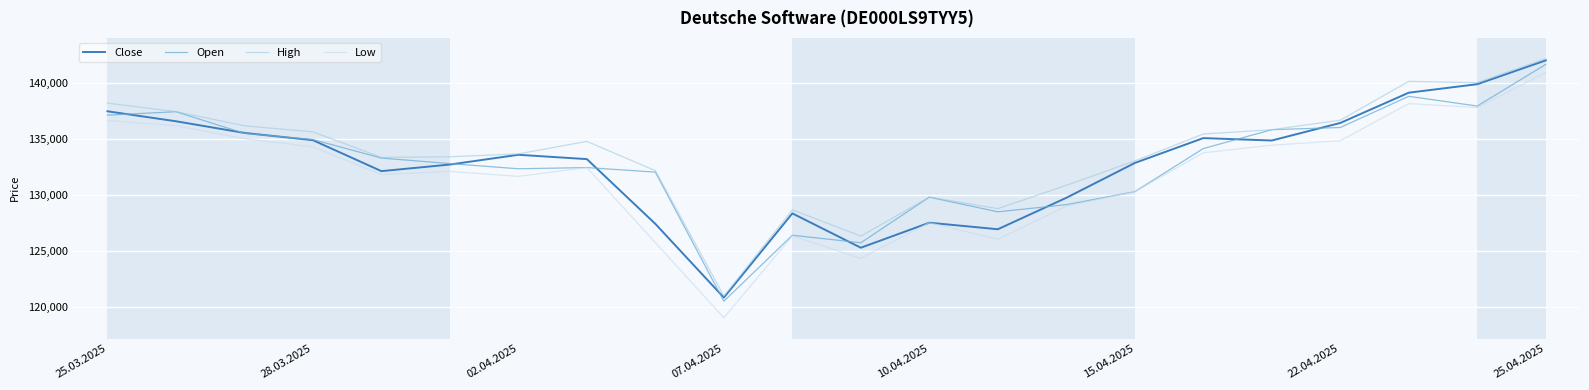

What is the minimum value for Low?

119067